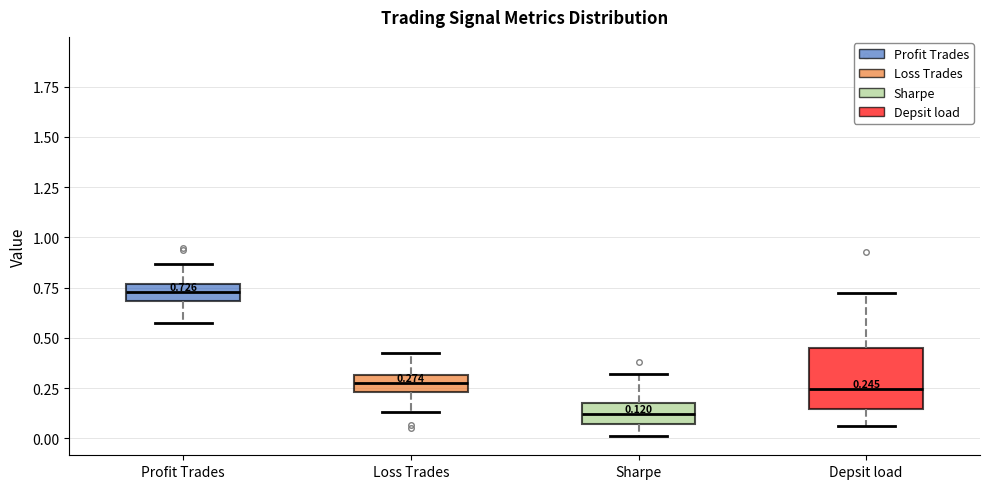

Which box's median line is the lowest?

Sharpe